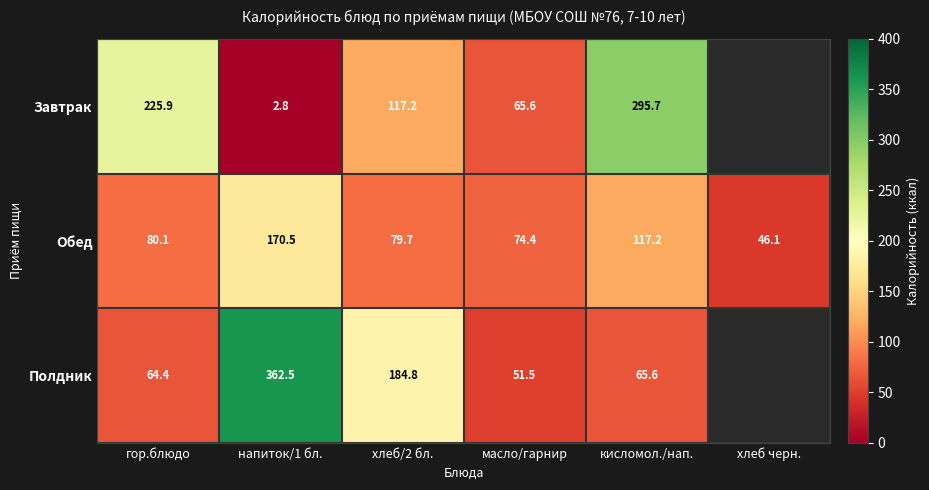

Is the value of Обед at хлеб черн. greater than the value of Полдник at хлеб/2 бл.?

No